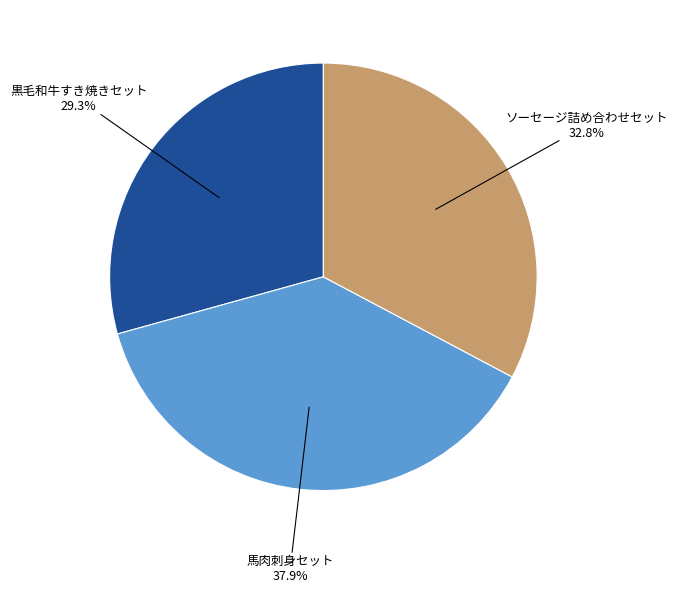

The 黒毛和牛すき焼きセット slice represents 29% of the pie. True or false?

True